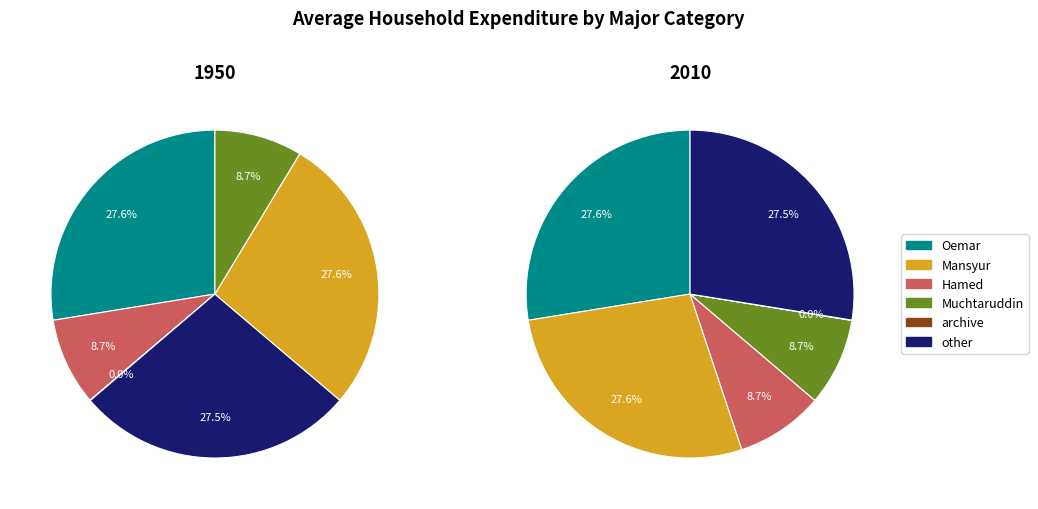

Combined, what portion of the pie is Hamed and other?

36.2%